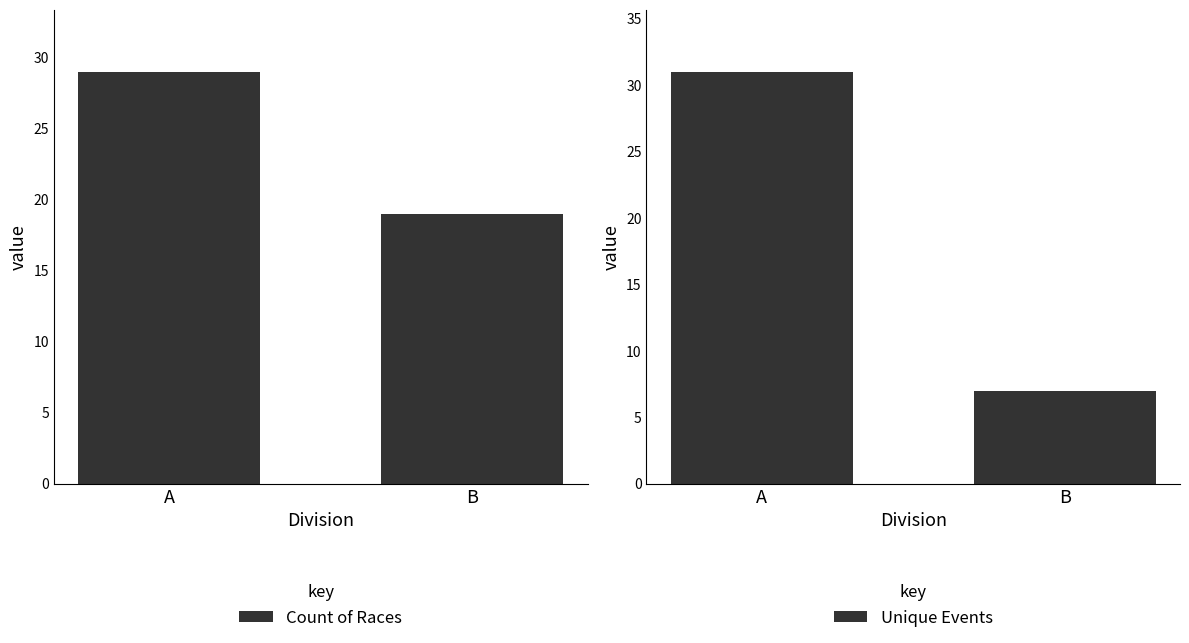

What is the total value across all series at A?

60